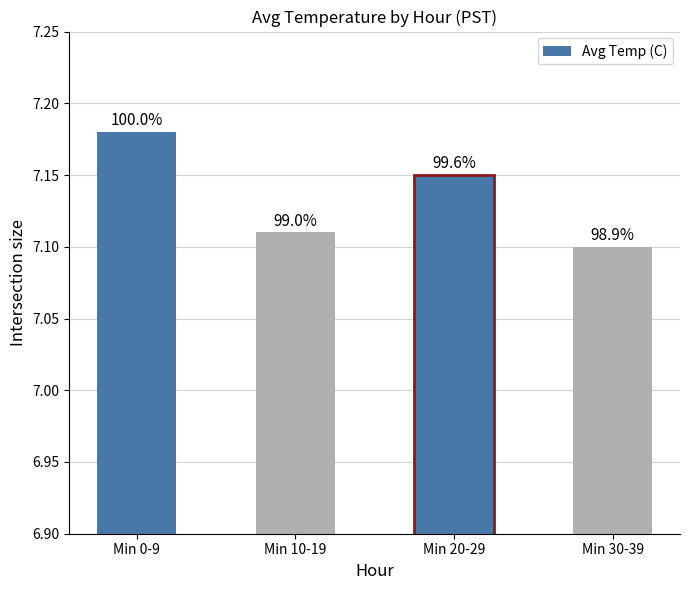

Which label corresponds to the largest value in the chart?

Min 0-9